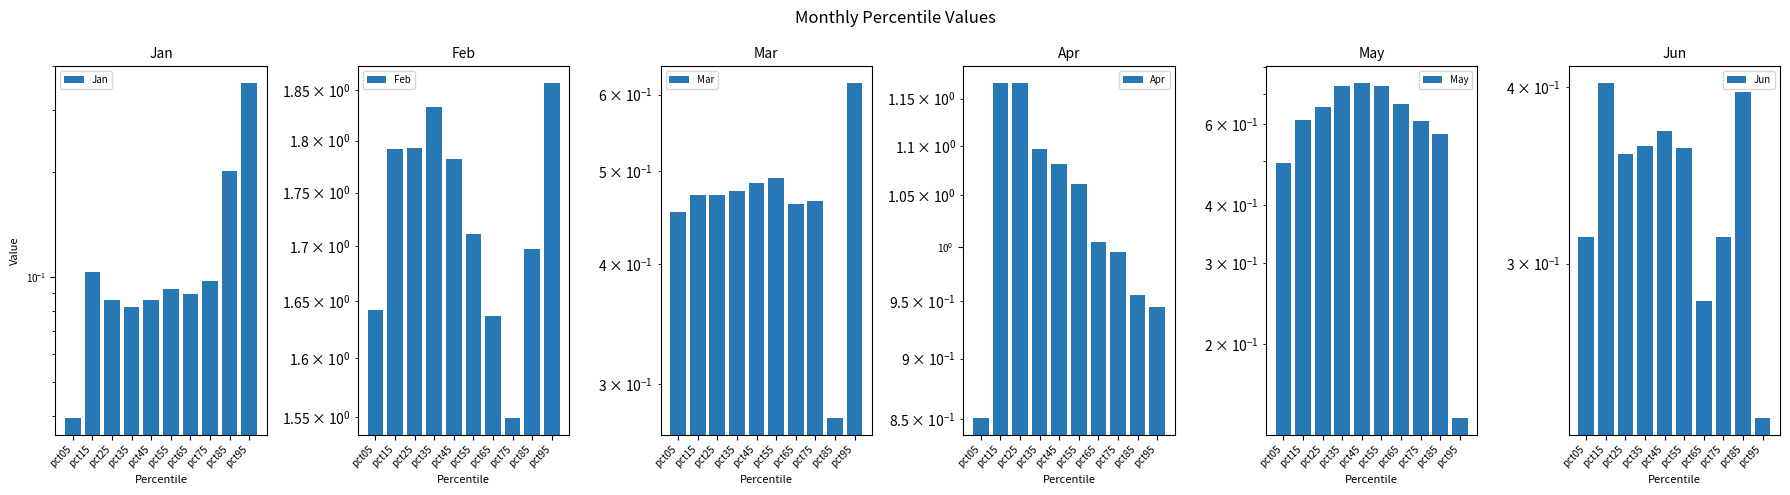

List the labels in order of Mar value, smallest first.

pct85, pct05, pct65, pct75, pct15, pct25, pct35, pct45, pct55, pct95